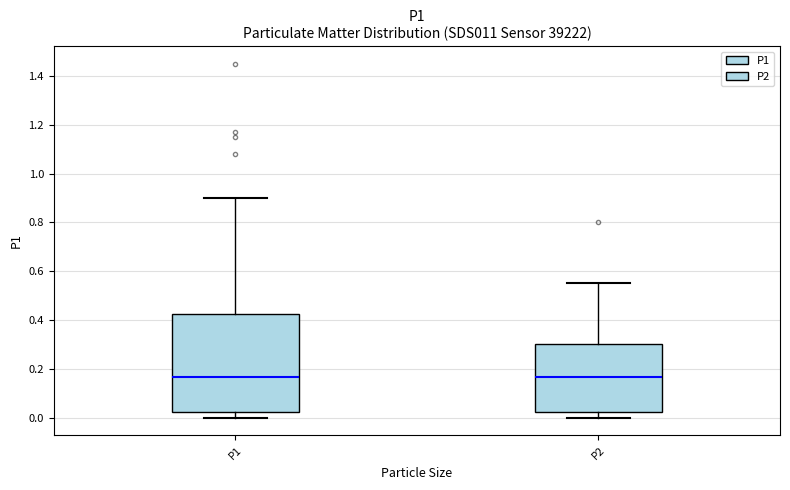

Comparing the boxes themselves (not the whiskers), which one is the tallest?

P1